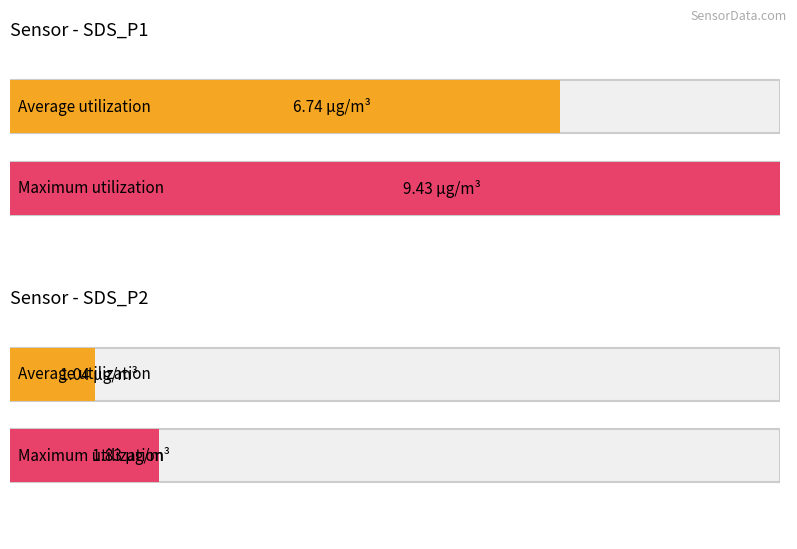

Rank the series by their average value, from lowest to highest.

SDS_P2, SDS_P1